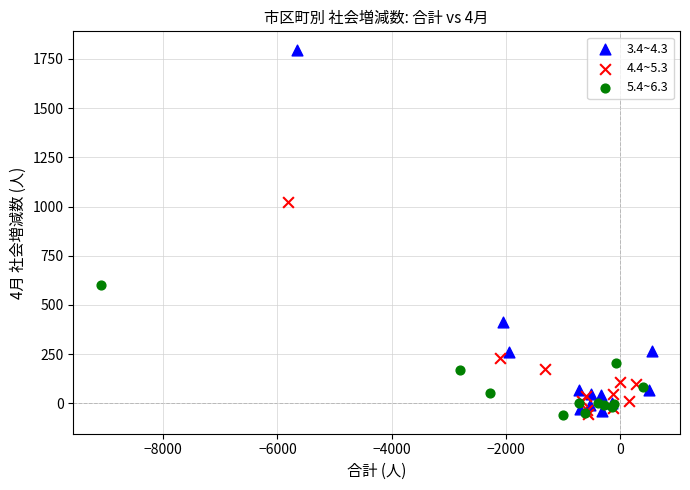

What are all the series names shown in the legend?

3.4~4.3, 4.4~5.3, 5.4~6.3